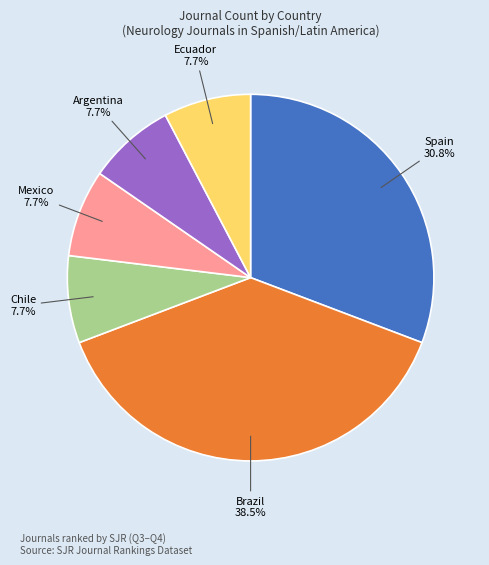

Is there any slice that represents more than half of the pie?

No